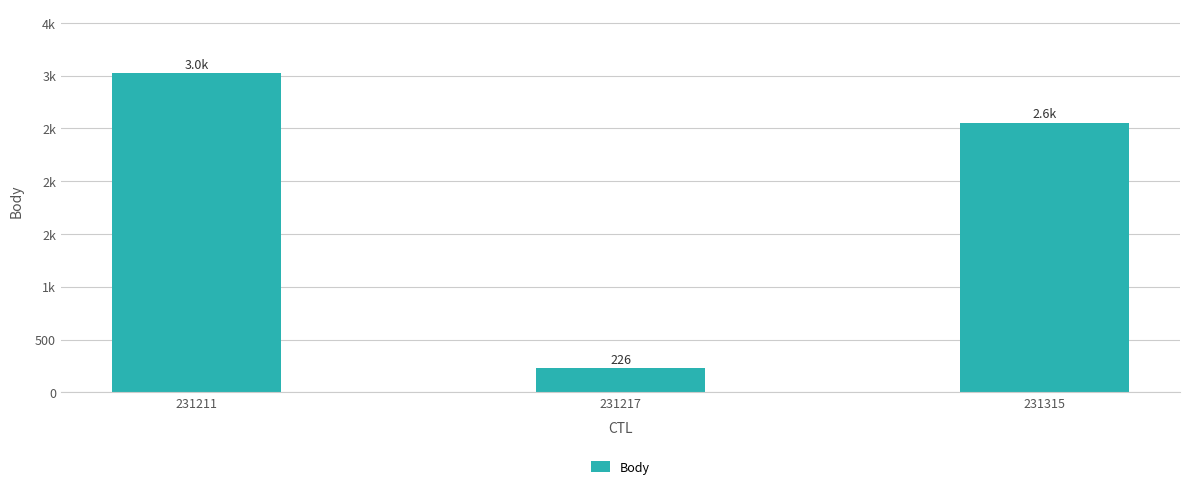

Reading left to right, extract all data points from this chart.

3024	226	2556